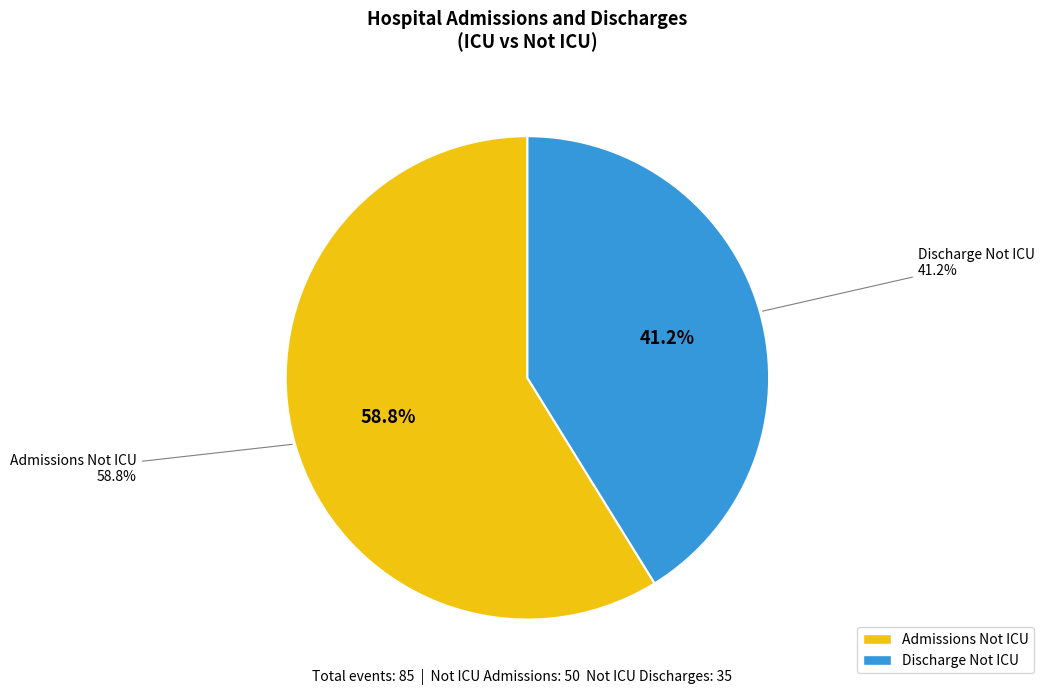

Is there a majority slice in this chart?

Yes